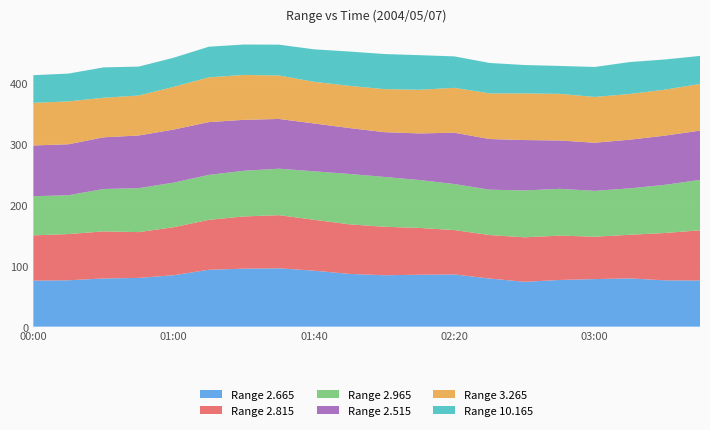

Reading left to right, transcribe all the data shown in this chart.

2.665: 2004/05/07 00:00=75.7	2004/05/07 00:10=76.3	2004/05/07 00:40=79.3	2004/05/07 00:50=80.2	2004/05/07 01:00=84.6	2004/05/07 01:10=93.6	2004/05/07 01:20=95.4	2004/05/07 01:30=96.0	2004/05/07 01:40=92.1	2004/05/07 01:50=86.8	2004/05/07 02:00=84.6	2004/05/07 02:10=85.4	2004/05/07 02:20=85.9	2004/05/07 02:30=79.2	2004/05/07 02:40=73.8	2004/05/07 02:50=76.8	2004/05/07 03:00=78.3	2004/05/07 03:10=79.4	2004/05/07 03:20=76.2	2004/05/07 03:30=76.0
2.815: 2004/05/07 00:00=74.5	2004/05/07 00:10=76.0	2004/05/07 00:40=77.4	2004/05/07 00:50=75.3	2004/05/07 01:00=79.0	2004/05/07 01:10=82.1	2004/05/07 01:20=85.9	2004/05/07 01:30=87.4	2004/05/07 01:40=83.7	2004/05/07 01:50=81.6	2004/05/07 02:00=79.7	2004/05/07 02:10=77.0	2004/05/07 02:20=73.0	2004/05/07 02:30=71.5	2004/05/07 02:40=73.2	2004/05/07 02:50=72.9	2004/05/07 03:00=69.7	2004/05/07 03:10=71.7	2004/05/07 03:20=77.9	2004/05/07 03:30=82.5
2.965: 2004/05/07 00:00=64.3	2004/05/07 00:10=63.9	2004/05/07 00:40=69.7	2004/05/07 00:50=72.3	2004/05/07 01:00=73.3	2004/05/07 01:10=73.9	2004/05/07 01:20=75.1	2004/05/07 01:30=76.4	2004/05/07 01:40=79.7	2004/05/07 01:50=82.8	2004/05/07 02:00=82.0	2004/05/07 02:10=78.8	2004/05/07 02:20=75.7	2004/05/07 02:30=74.6	2004/05/07 02:40=77.1	2004/05/07 02:50=77.0	2004/05/07 03:00=75.4	2004/05/07 03:10=76.4	2004/05/07 03:20=79.2	2004/05/07 03:30=82.9
2.515: 2004/05/07 00:00=83.5	2004/05/07 00:10=83.8	2004/05/07 00:40=85.0	2004/05/07 00:50=86.6	2004/05/07 01:00=87.3	2004/05/07 01:10=86.8	2004/05/07 01:20=83.8	2004/05/07 01:30=81.8	2004/05/07 01:40=78.7	2004/05/07 01:50=75.5	2004/05/07 02:00=73.6	2004/05/07 02:10=76.6	2004/05/07 02:20=84.4	2004/05/07 02:30=83.3	2004/05/07 02:40=82.8	2004/05/07 02:50=79.5	2004/05/07 03:00=79.1	2004/05/07 03:10=80.0	2004/05/07 03:20=80.9	2004/05/07 03:30=81.0
3.265: 2004/05/07 00:00=70.1	2004/05/07 00:10=70.5	2004/05/07 00:40=65.1	2004/05/07 00:50=65.7	2004/05/07 01:00=70.2	2004/05/07 01:10=73.6	2004/05/07 01:20=73.8	2004/05/07 01:30=71.5	2004/05/07 01:40=68.5	2004/05/07 01:50=69.4	2004/05/07 02:00=70.8	2004/05/07 02:10=71.8	2004/05/07 02:20=73.8	2004/05/07 02:30=75.1	2004/05/07 02:40=76.7	2004/05/07 02:50=76.7	2004/05/07 03:00=75.3	2004/05/07 03:10=75.2	2004/05/07 03:20=75.6	2004/05/07 03:30=76.7
10.165: 2004/05/07 00:00=45.5	2004/05/07 00:10=45.7	2004/05/07 00:40=49.9	2004/05/07 00:50=47.6	2004/05/07 01:00=47.9	2004/05/07 01:10=50.4	2004/05/07 01:20=50.0	2004/05/07 01:30=50.7	2004/05/07 01:40=53.4	2004/05/07 01:50=56.4	2004/05/07 02:00=57.7	2004/05/07 02:10=56.9	2004/05/07 02:20=51.7	2004/05/07 02:30=50.0	2004/05/07 02:40=46.7	2004/05/07 02:50=45.9	2004/05/07 03:00=49.3	2004/05/07 03:10=52.5	2004/05/07 03:20=49.6	2004/05/07 03:30=46.2